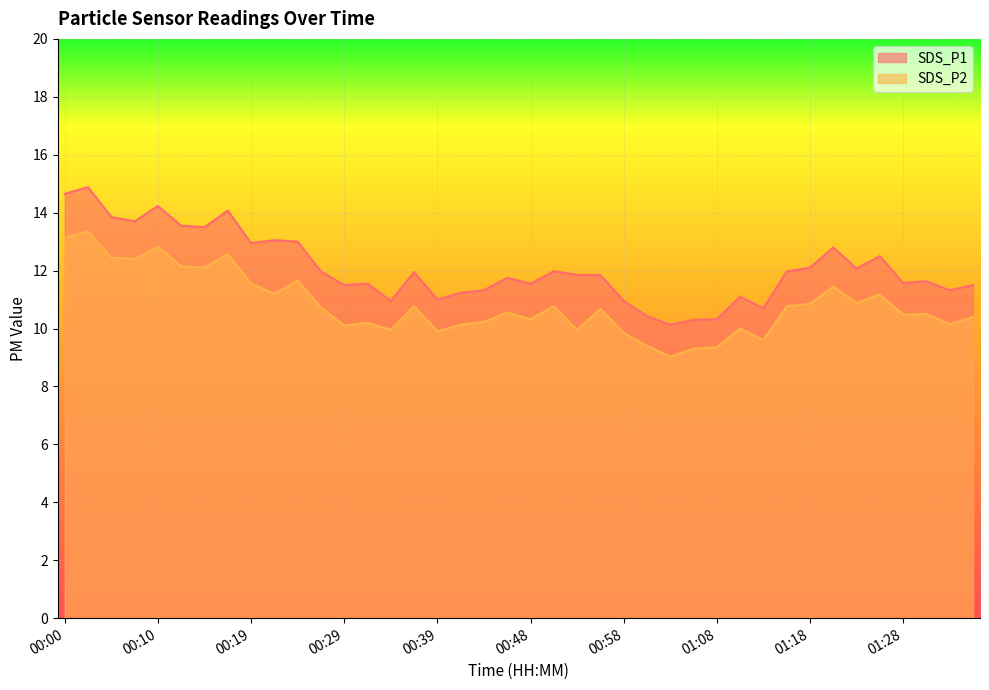

Reading left to right, extract all data points from this chart.

SDS_P1: 00:00=14.7	00:02=14.9	00:05=13.8	00:07=13.7	00:10=14.2	00:12=13.6	00:14=13.5	00:17=14.1	00:19=12.9	00:22=13.1	00:24=13.0	00:27=12.0	00:29=11.5	00:31=11.6	00:34=10.9	00:36=11.9	00:39=11.0	00:41=11.2	00:44=11.3	00:46=11.8	00:48=11.6	00:51=12.0	00:53=11.8	00:56=11.8	00:58=10.9	01:01=10.4	01:03=10.1	01:06=10.3	01:08=10.3	01:11=11.1	01:13=10.7	01:16=12.0	01:18=12.1	01:21=12.8	01:23=12.1	01:25=12.5	01:28=11.6	01:30=11.6	01:33=11.3	01:35=11.5
SDS_P2: 00:00=13.2	00:02=13.3	00:05=12.4	00:07=12.4	00:10=12.8	00:12=12.2	00:14=12.1	00:17=12.6	00:19=11.6	00:22=11.2	00:24=11.7	00:27=10.7	00:29=10.1	00:31=10.2	00:34=9.9	00:36=10.8	00:39=9.9	00:41=10.1	00:44=10.2	00:46=10.6	00:48=10.3	00:51=10.8	00:53=9.9	00:56=10.7	00:58=9.8	01:01=9.4	01:03=9.0	01:06=9.3	01:08=9.3	01:11=10.0	01:13=9.6	01:16=10.8	01:18=10.8	01:21=11.4	01:23=10.9	01:25=11.2	01:28=10.5	01:30=10.5	01:33=10.2	01:35=10.4